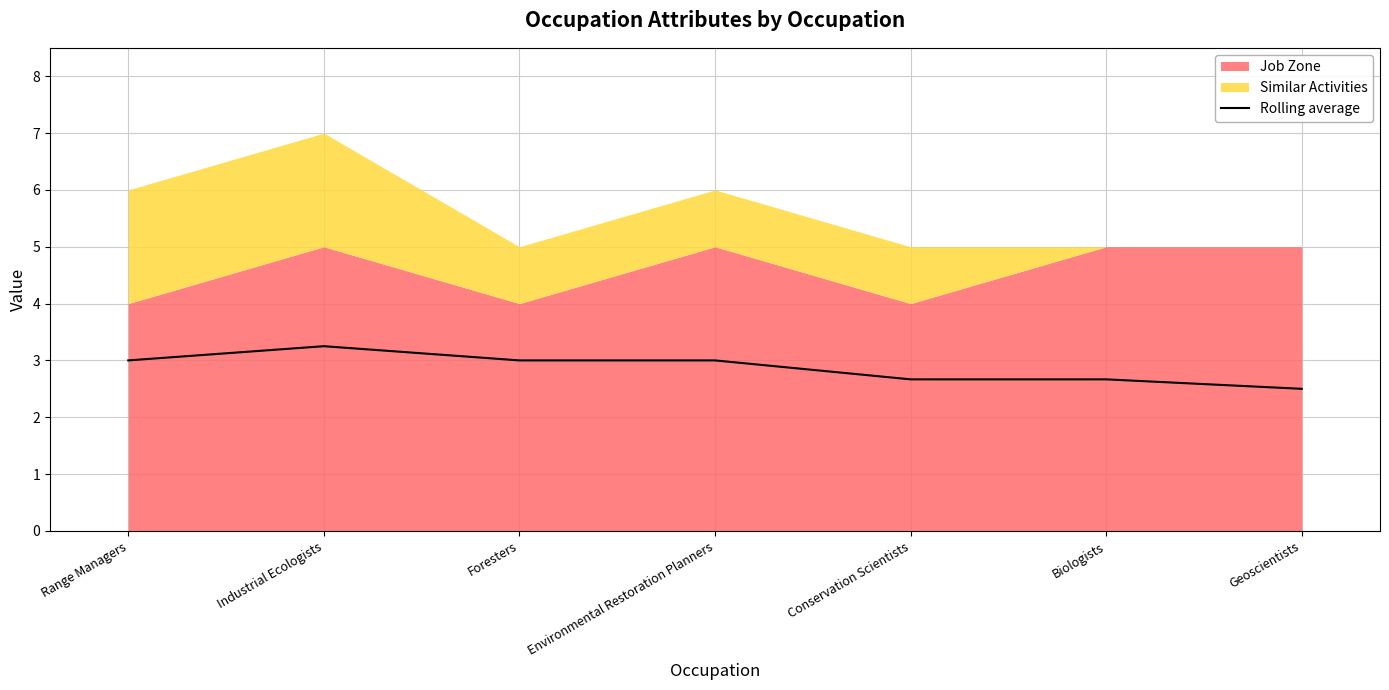

What is the label of the 3rd point from the right?

Conservation Scientists